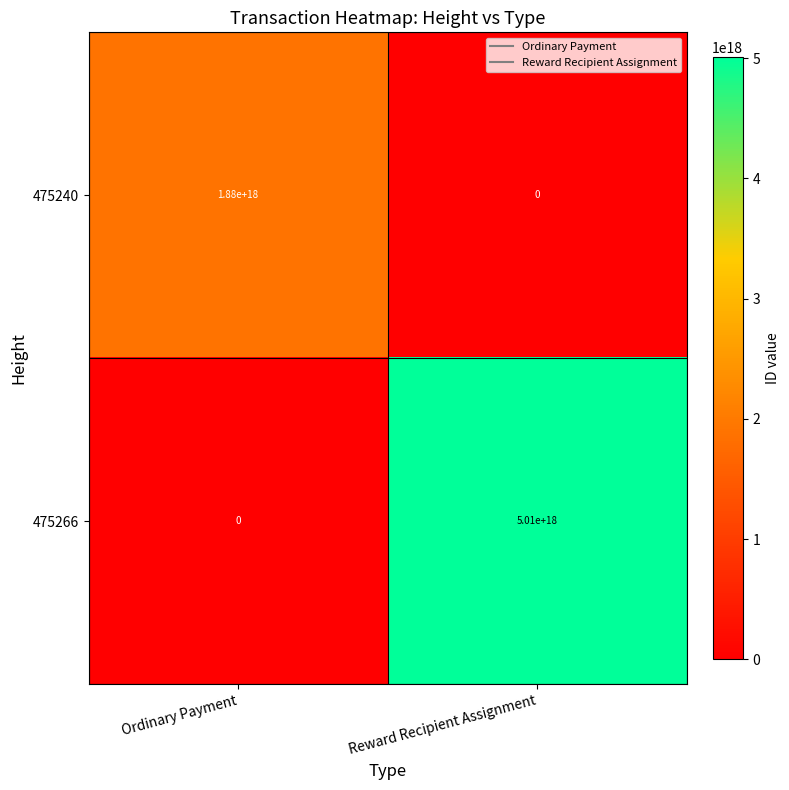

At which label is 475266 closest to 2505000000000000000?

Ordinary Payment